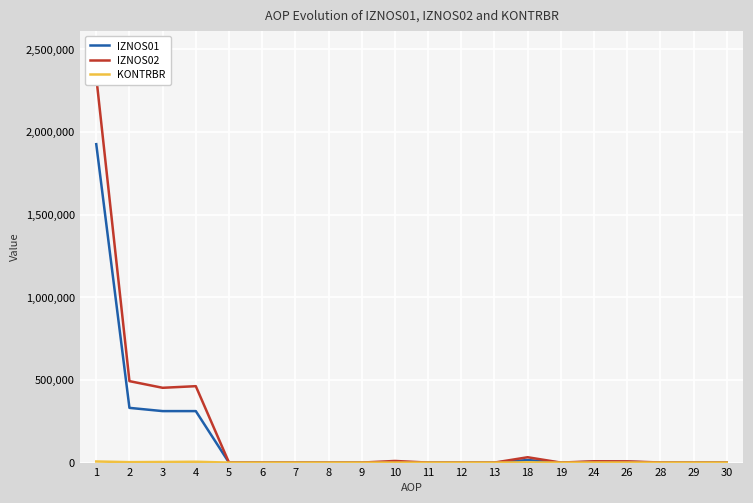

In KONTRBR, how many points are lower than both neighbors (excluding endpoints)?

2